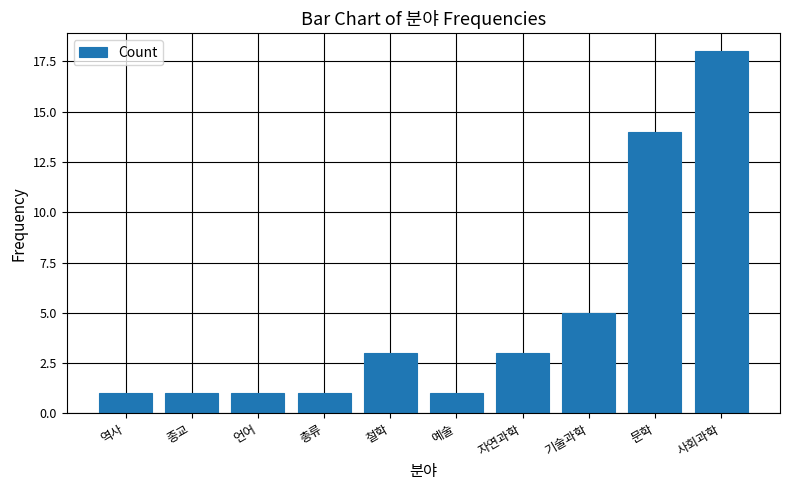

What is the sum of the values at 자연과학 and 철학?

6